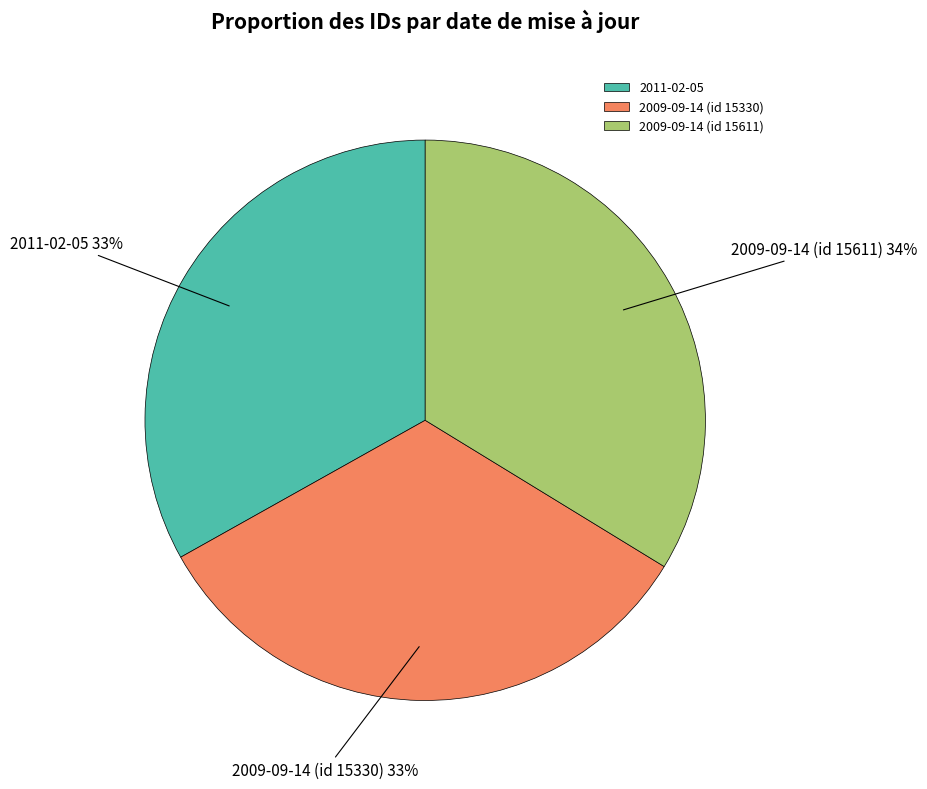

To the nearest percent, what is the combined percentage of 2011-02-05 and 2009-09-14 (id 15611)?

67%